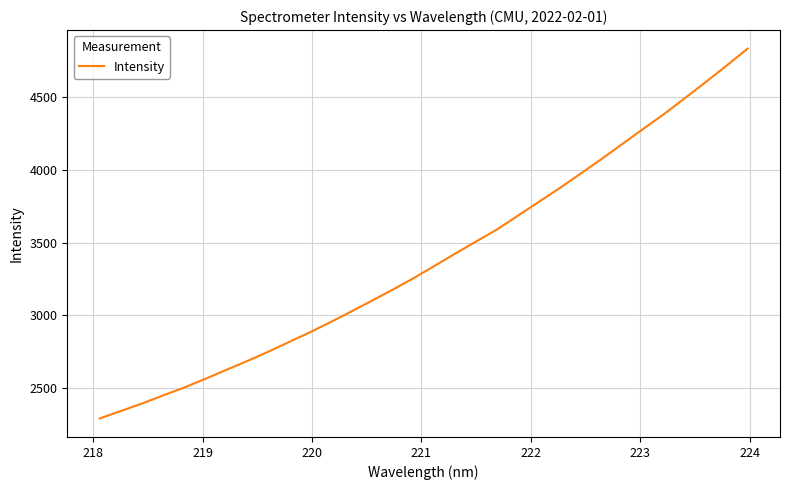

What is the greatest value displayed?

4833.7